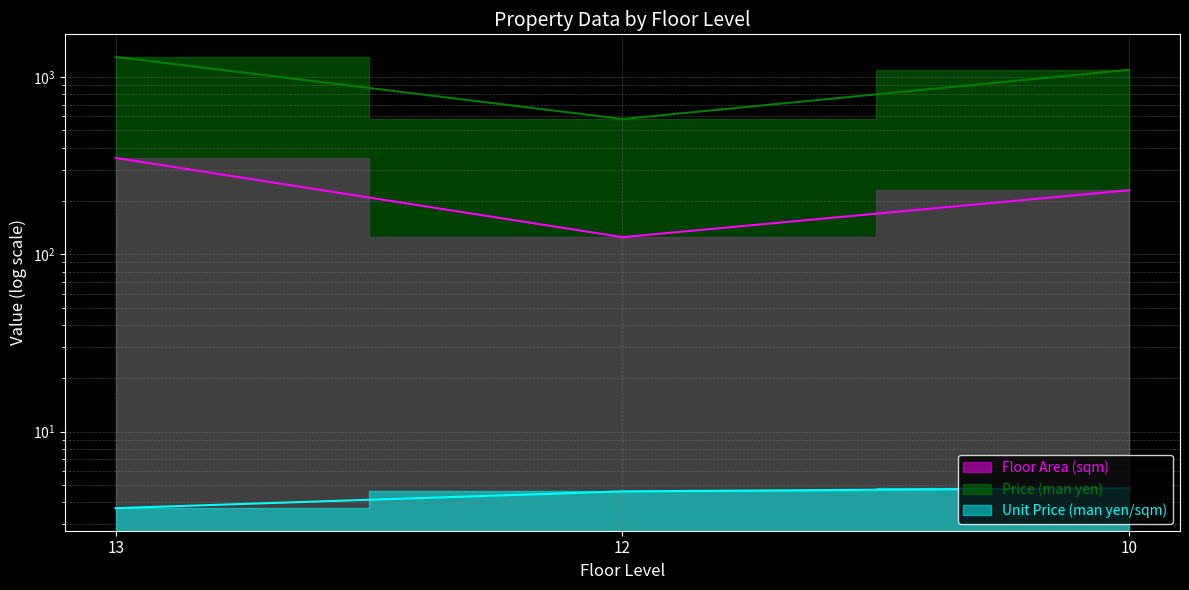

Where does the Floor Area (sqm) series first go above 230?

13